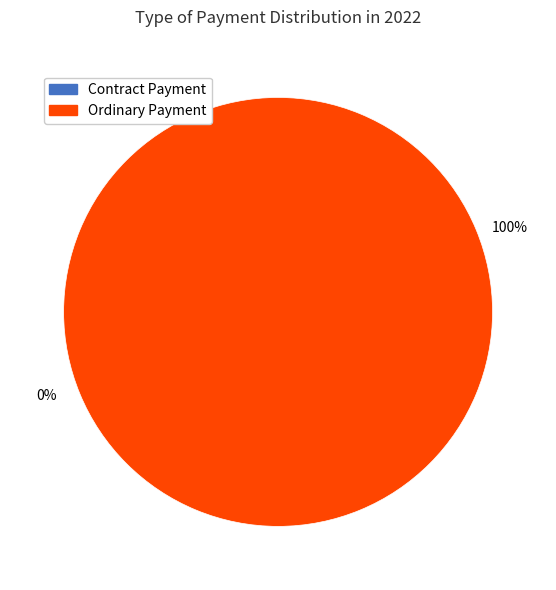

Combined, what portion of the pie is Ordinary Payment and Contract Payment?

100.0%